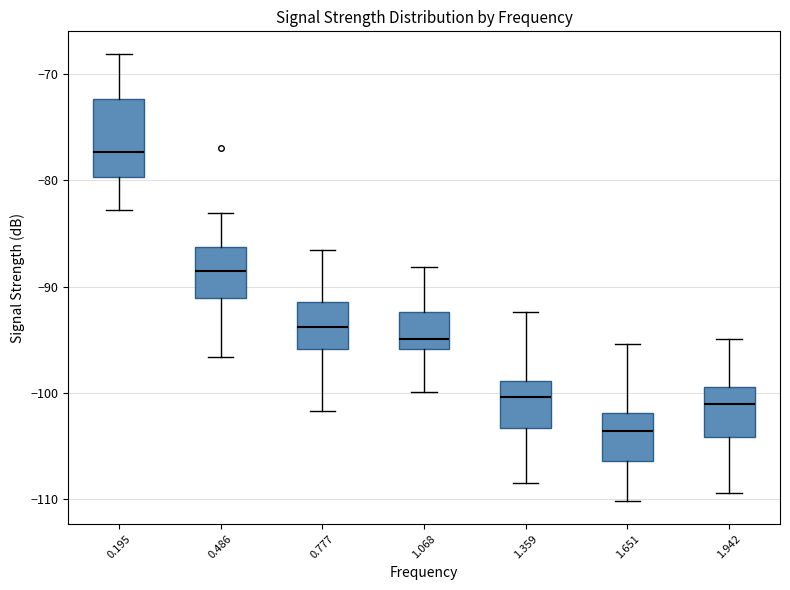

Which box is the tallest, from its lower edge to its upper edge?

0.195